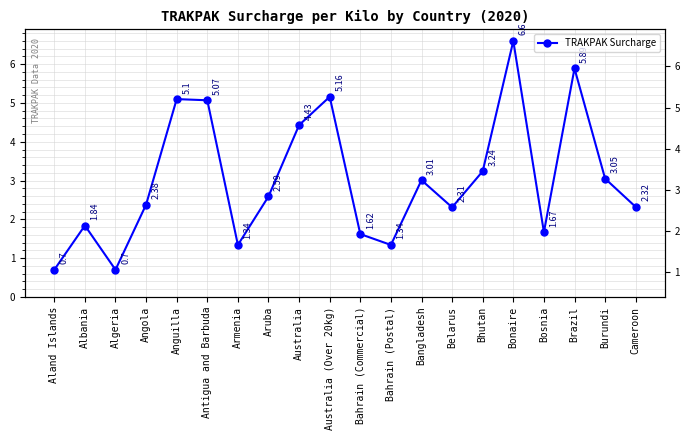

The chart shows a value of 0.9 at Aruba. True or false?

False